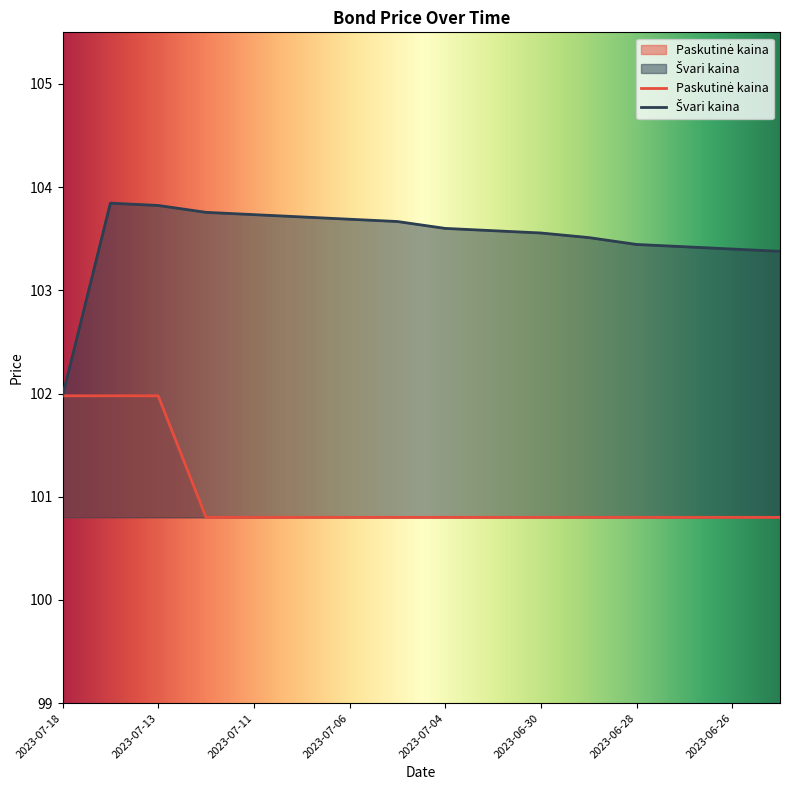

What is the minimum value for Paskutinė kaina?

100.8